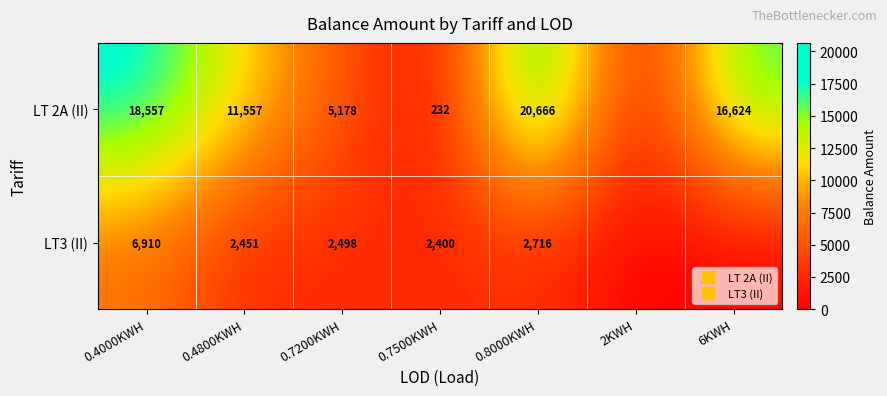

Is it true that LT 2A (II) equals 20666 at 0.8000KWH?

True